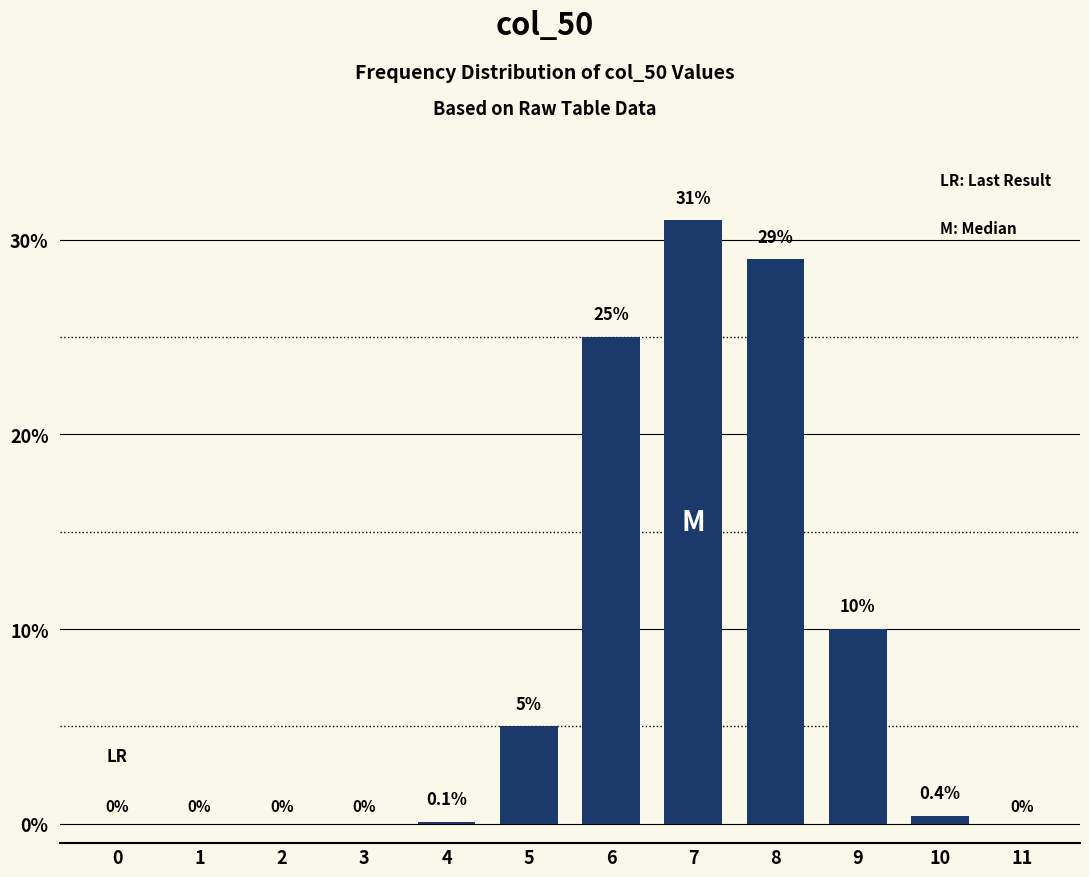

Reading right to left, extract all data points from this chart.

11=0.0	10=0.4	9=10.0	8=29.0	7=31.0	6=25.0	5=5.0	4=0.1	3=0.0	2=0.0	1=0.0	0=0.0